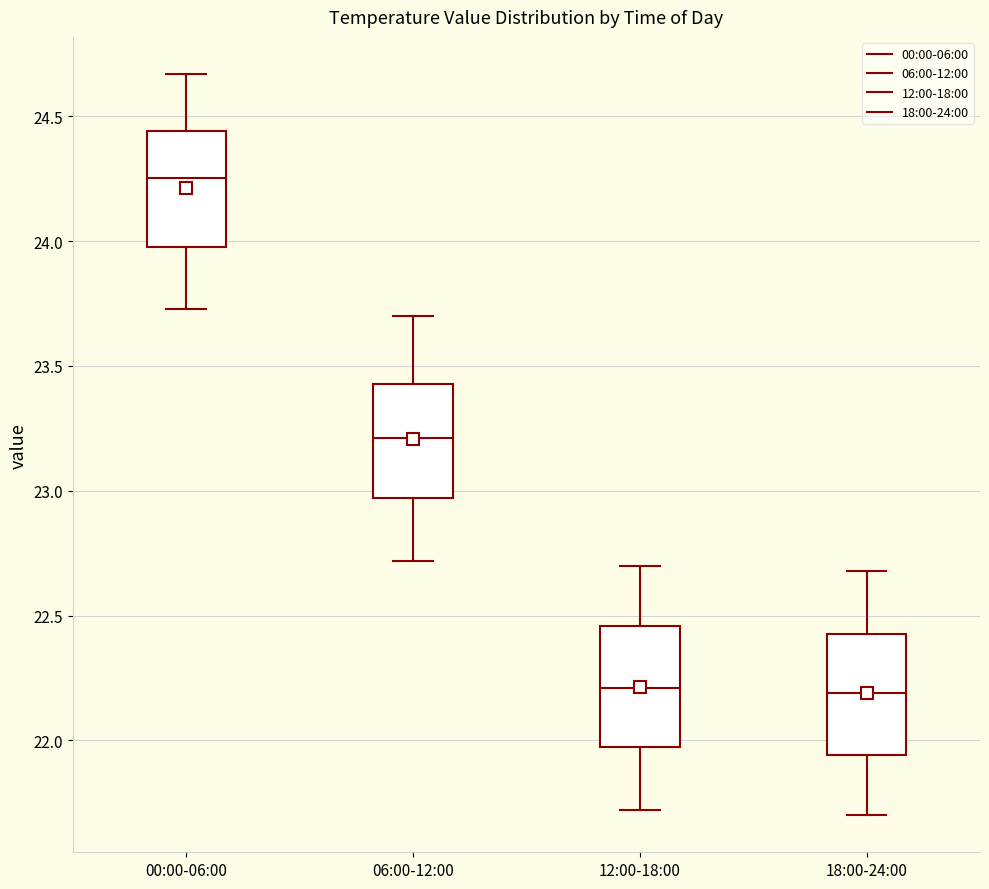

Reading left to right, transcribe this box plot: for each box, give where its median line is, the range the box spans, and where its two whiskers end, as read against the y-axis. The values are not printed on the chart, so give them approximately, as read against the axis.

00:00-06:00: median 24.25, box 24.00 to 24.45, whiskers 23.75 to 24.65
06:00-12:00: median 23.20, box 22.95 to 23.45, whiskers 22.70 to 23.70
12:00-18:00: median 22.20, box 21.95 to 22.45, whiskers 21.70 to 22.70
18:00-24:00: median 22.20, box 21.95 to 22.45, whiskers 21.70 to 22.70